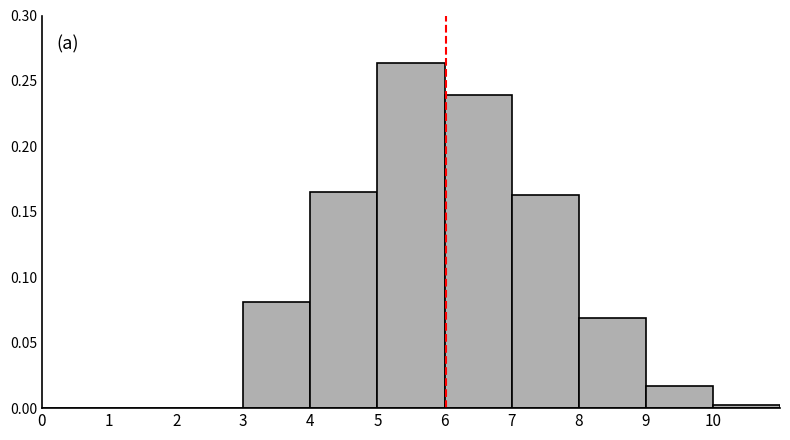

Reading left to right, transcribe this chart: for each bar, give the range it covers on the x-axis and its height. The values are not printed on the chart, so give them approximately, as read against the axis.

0 to 1: 0
1 to 2: 0
2 to 3: 0
3 to 4: 0.080
4 to 5: 0.165
5 to 6: 0.265
6 to 7: 0.240
7 to 8: 0.165
8 to 9: 0.070
9 to 10: 0.015
10 to 11: under 0.005